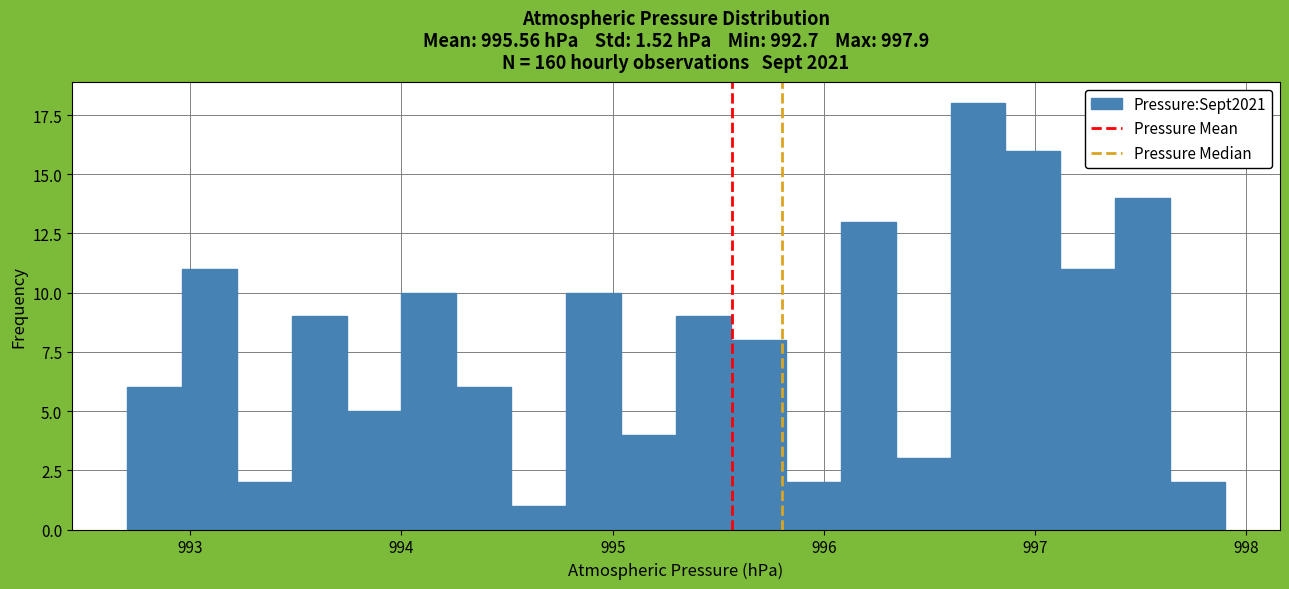

Read against the x-axis, roughly where is the centre of the tallest bar?

996.7